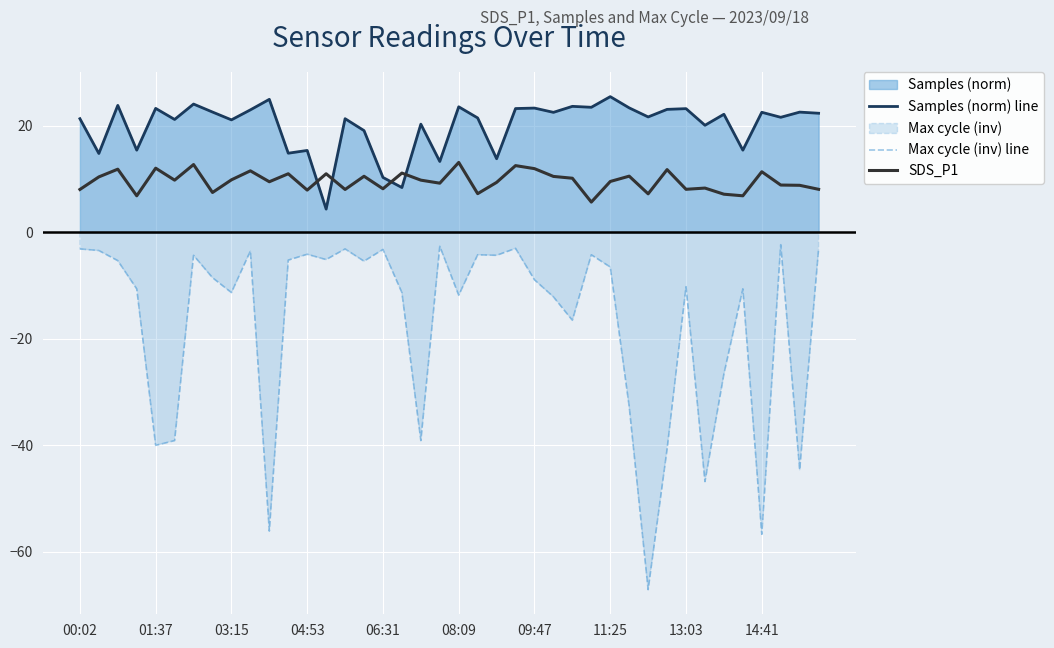

What is the maximum value for Samples (norm) line?

25.5